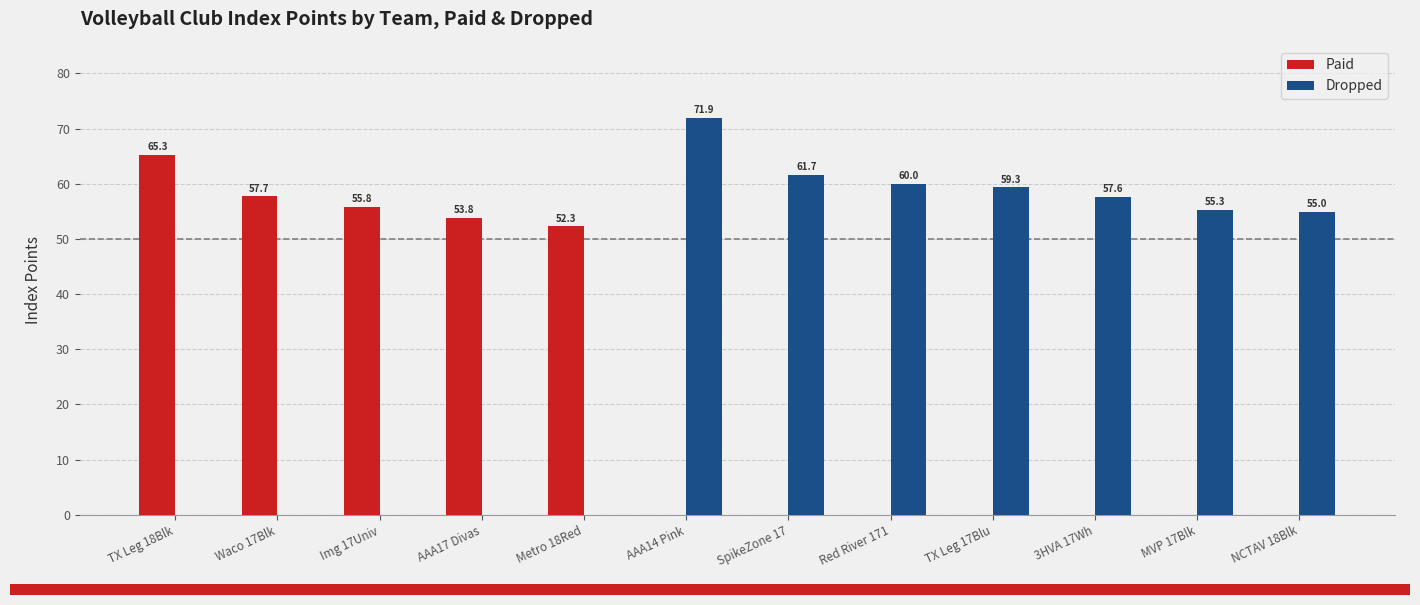

Does the chart contain stacked bars?

No